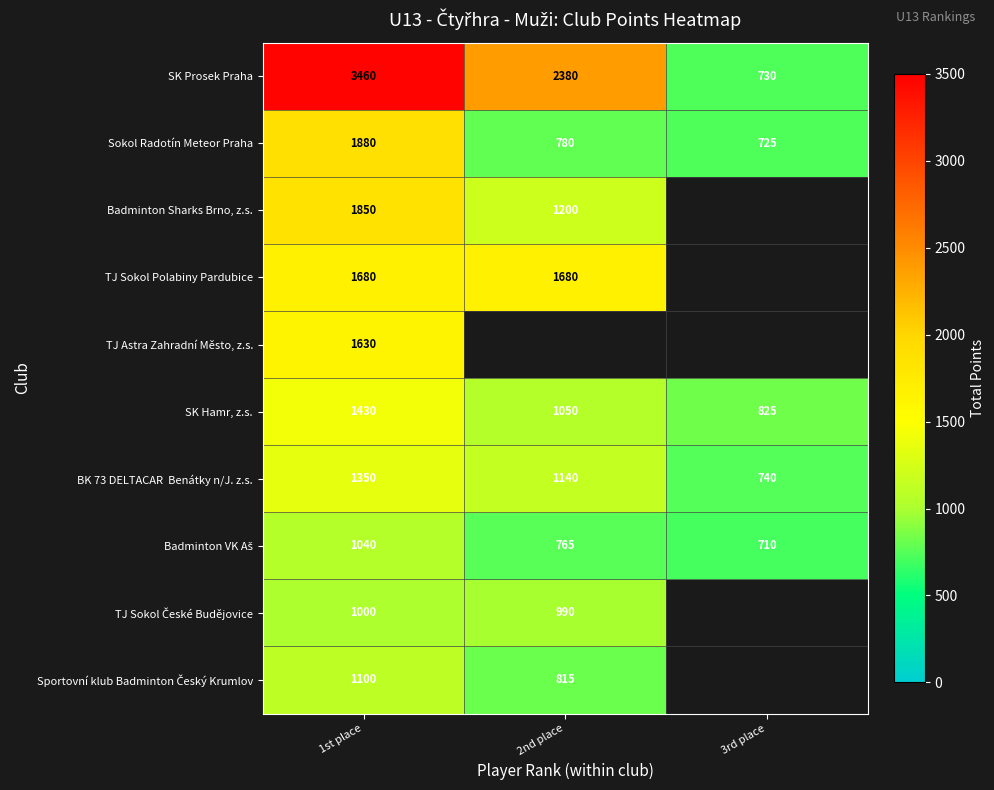

What is the difference between the highest and lowest values at 3rd place?

115.0